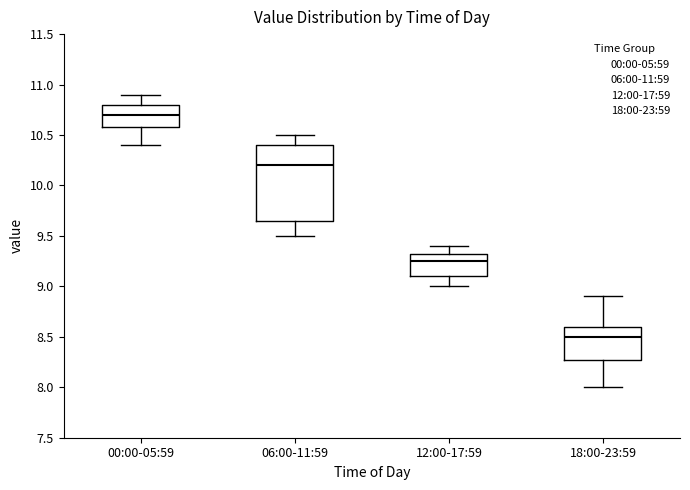

Which box is the tallest, from its lower edge to its upper edge?

06:00-11:59